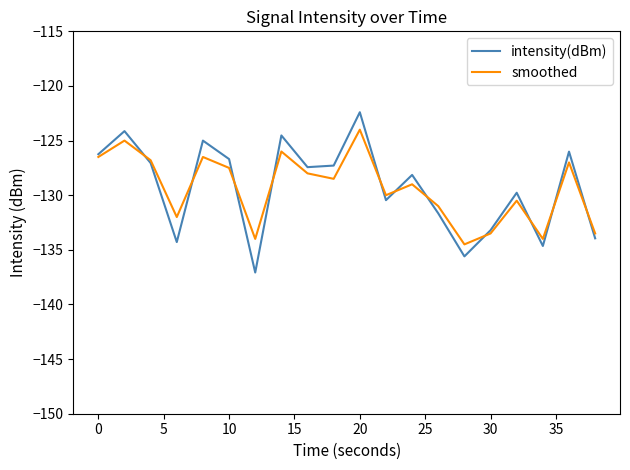

Which series has the widest spread of values?

intensity(dBm)